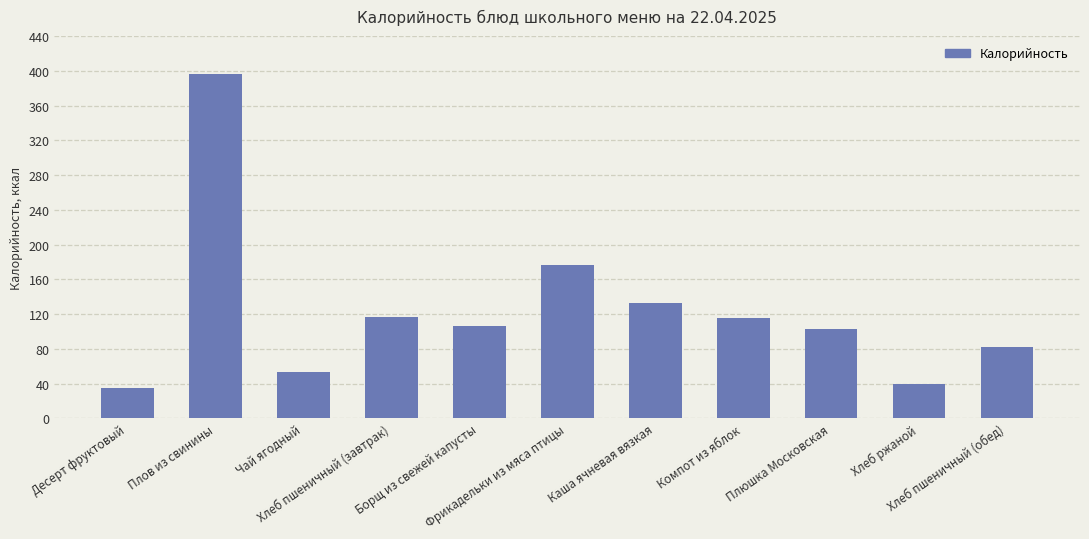

What is the maximum value shown in the chart?

395.9